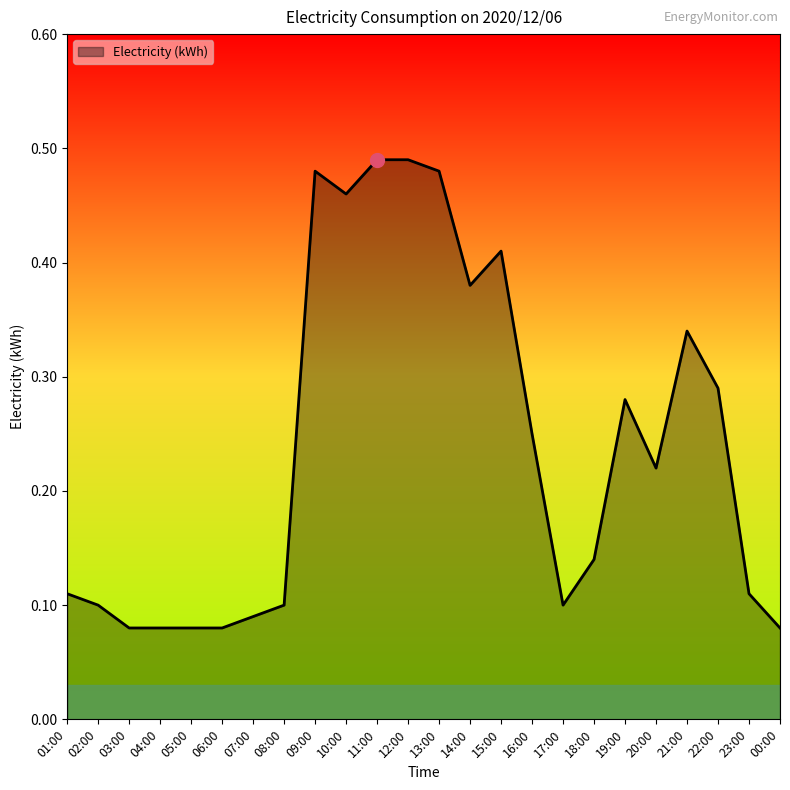

Between 22:00 and 11:00, which is larger?

11:00